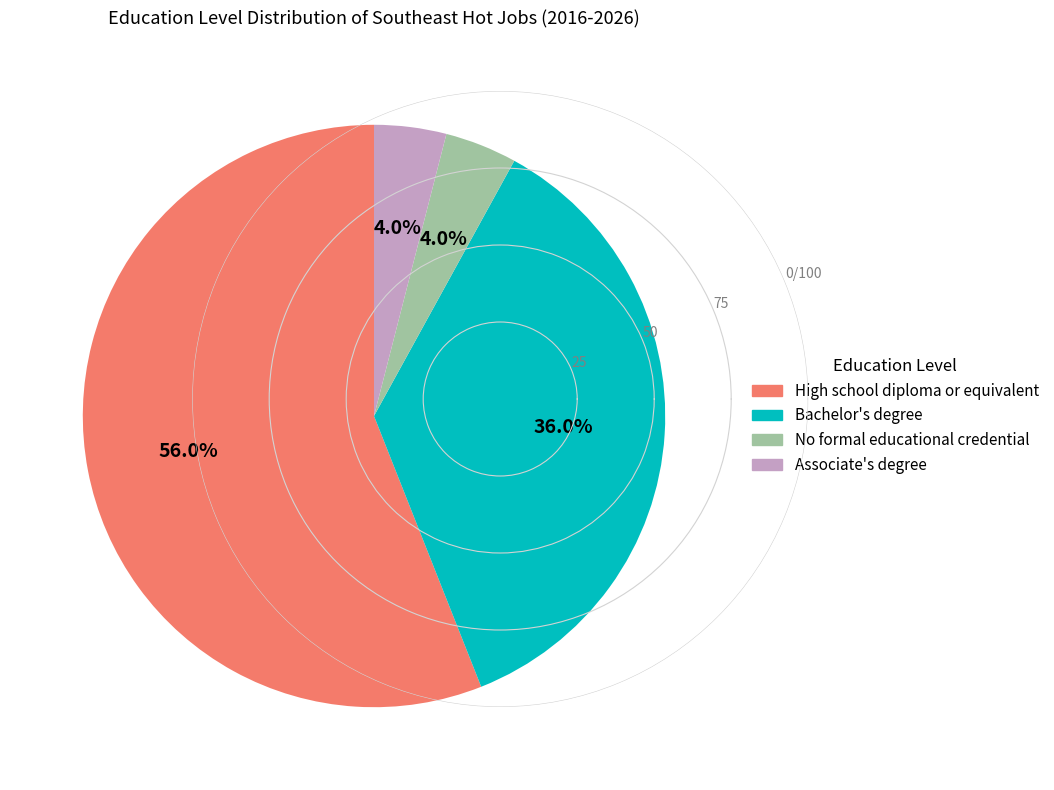

How many segments does this pie chart have?

4